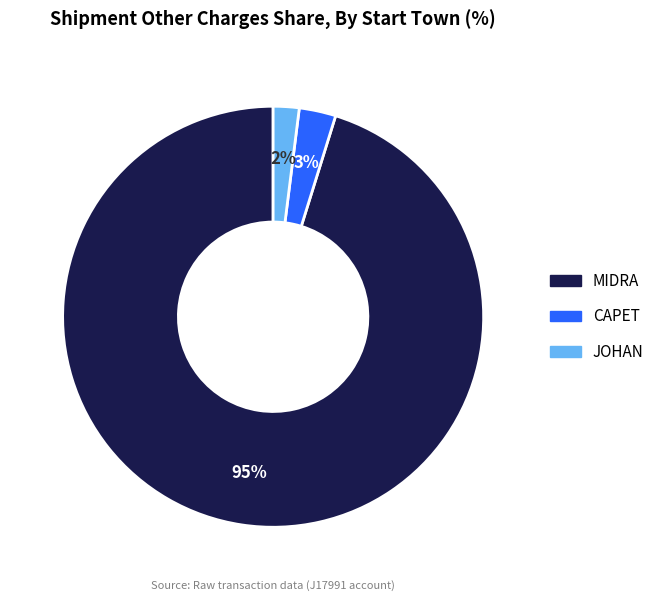

How many slices are in this pie chart?

3